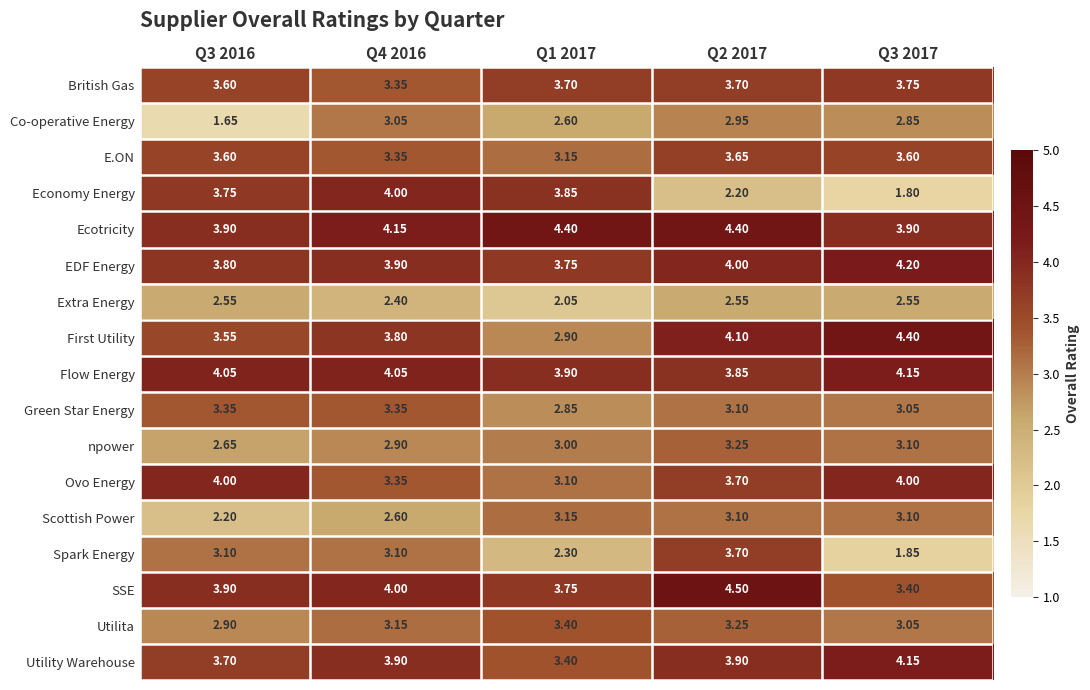

Is the value of Scottish Power at Q4 2016 greater than the value of Utility Warehouse at Q4 2016?

No